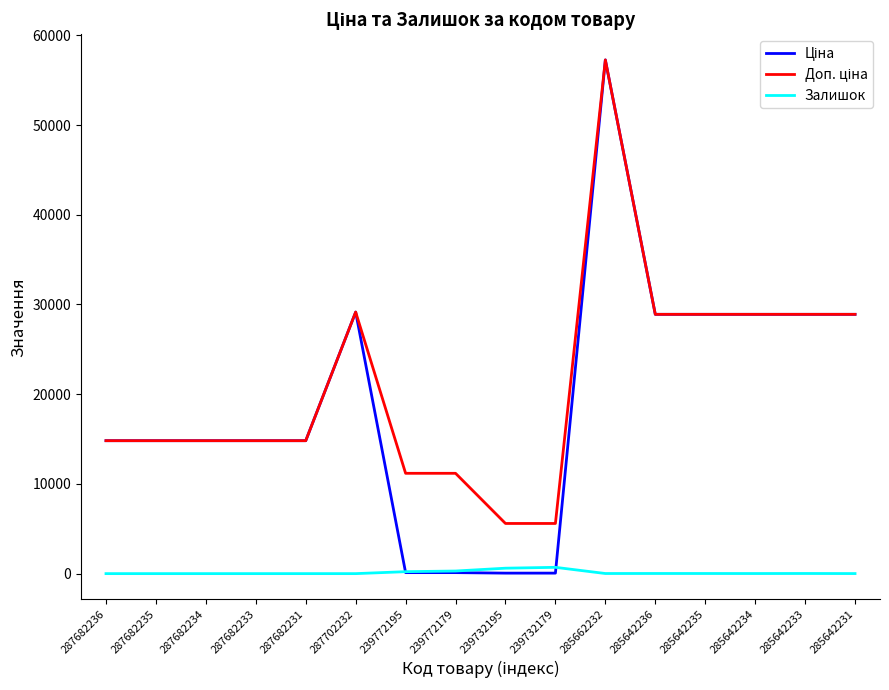

What is the maximum value shown in the chart?

57258.0